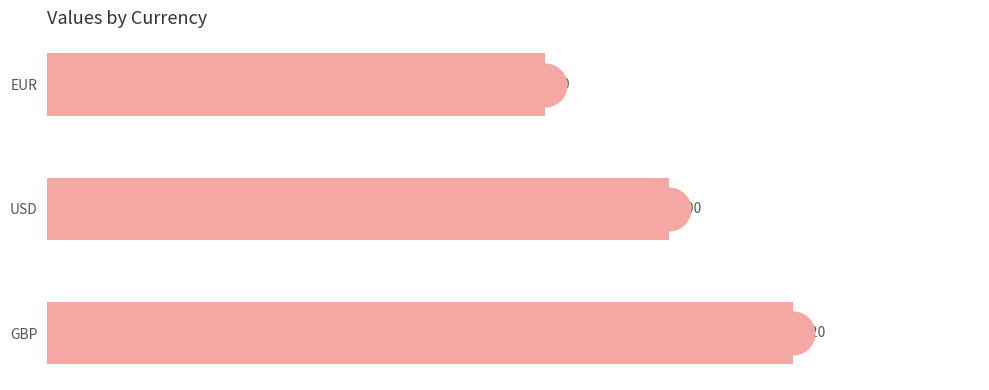

Between USD and EUR, which is larger?

USD